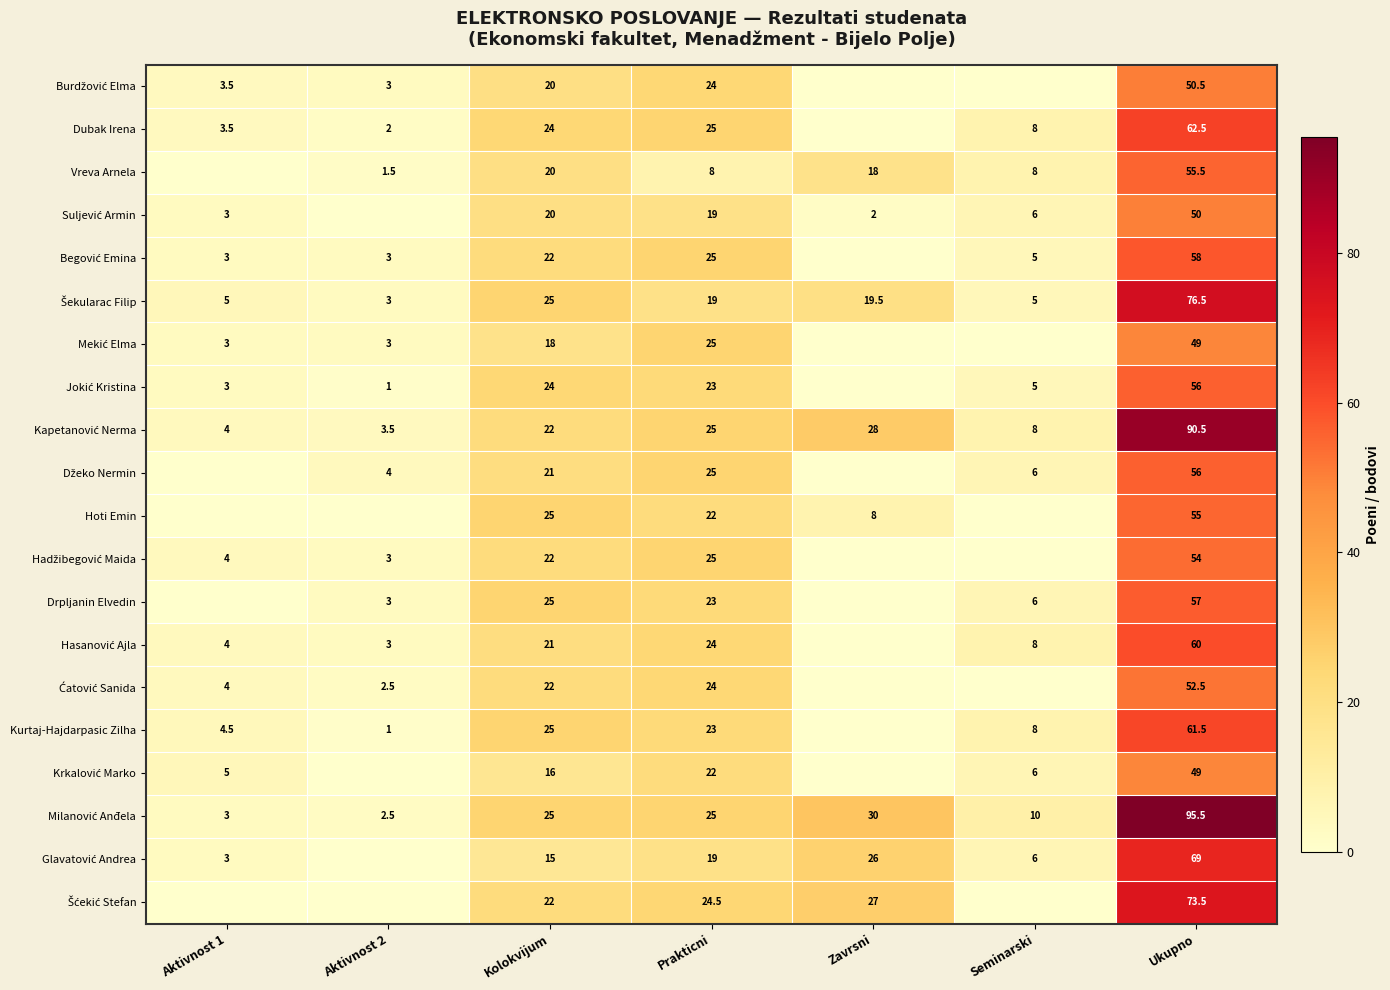

What is the total value across all series at Ukupno?

1231.5